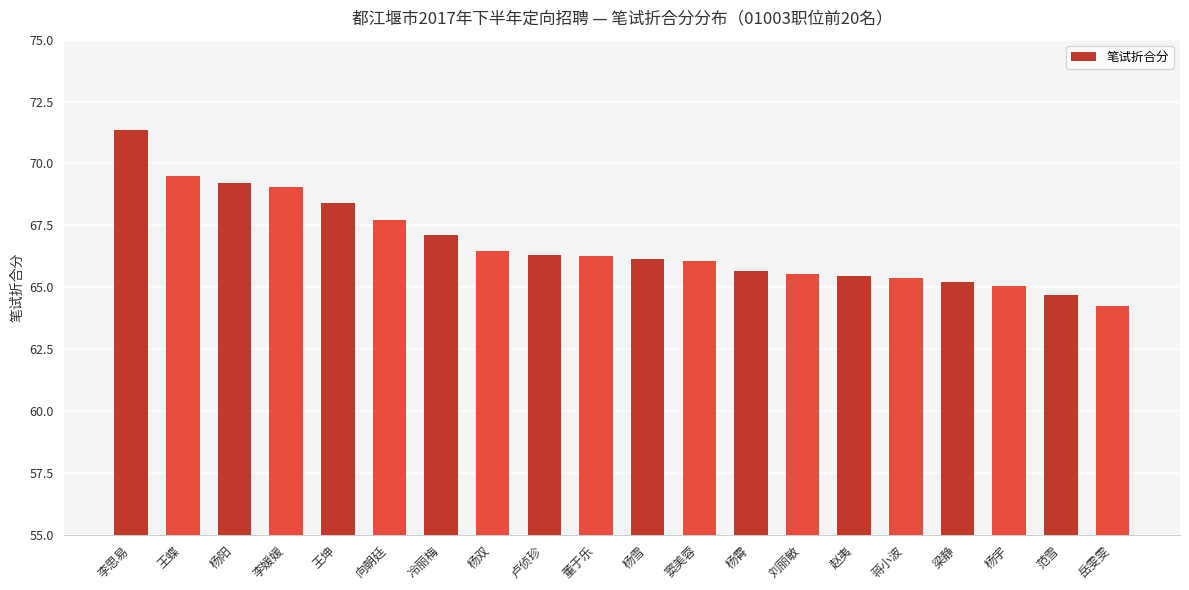

What is the value of the 2nd bar from the left?

69.5